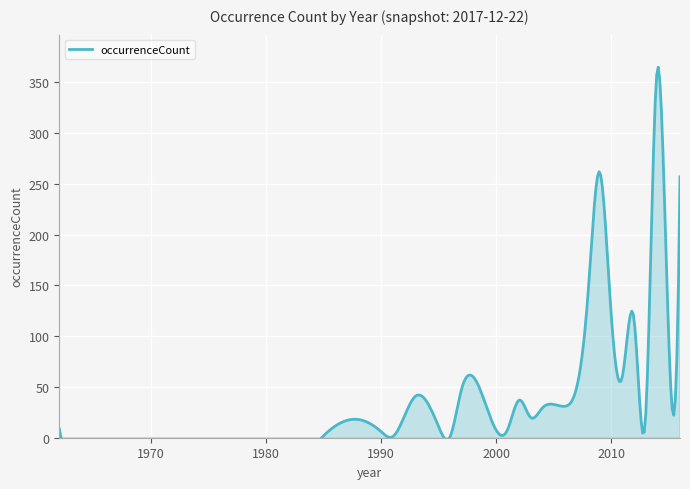

What is the change in value from 1962 to 2010?

+115